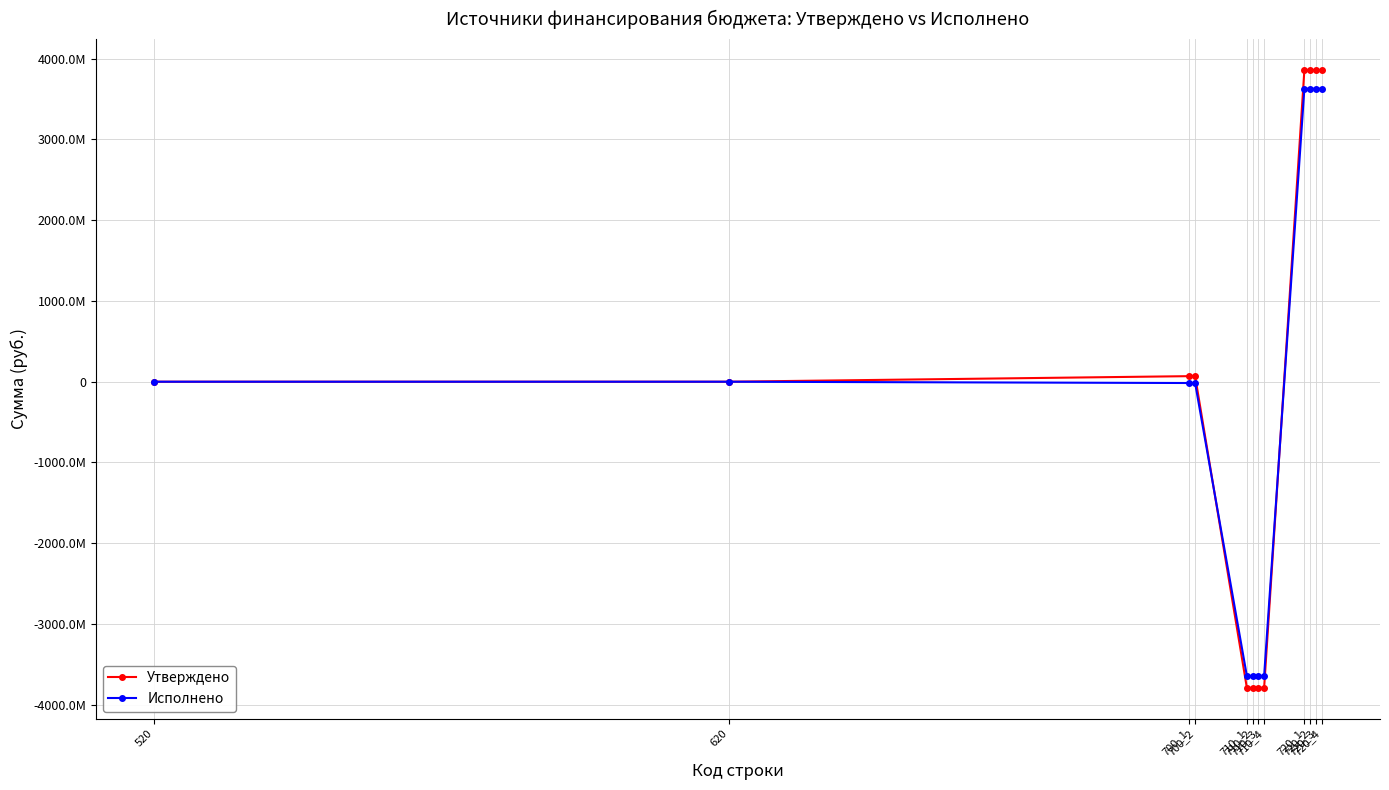

What are all the series names shown in the legend?

Утверждено, Исполнено